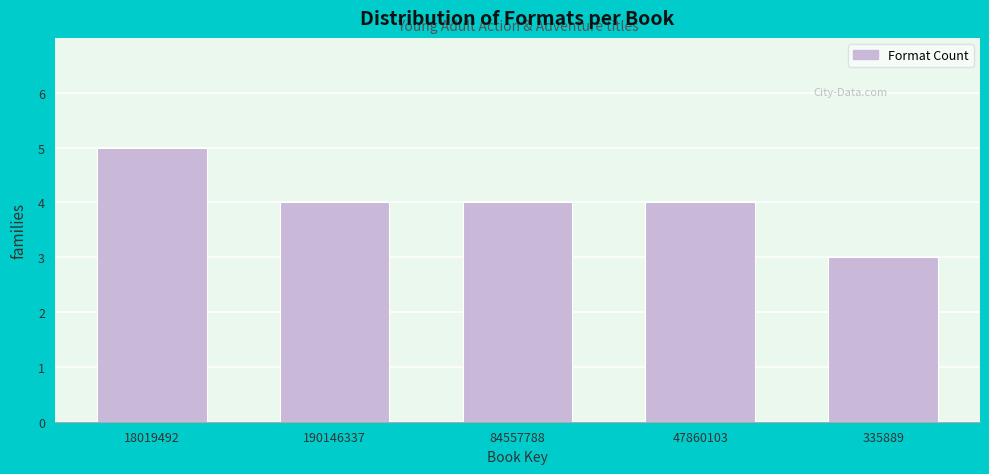

Reading left to right, what are all the values shown in this chart?

18019492=5	190146337=4	84557788=4	47860103=4	335889=3